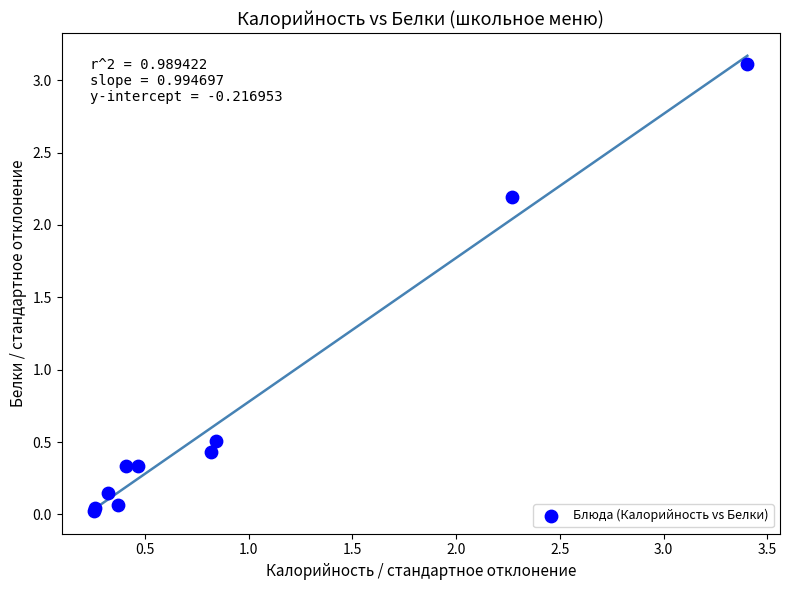

What Y value in the scatter plot is closest to 1?

0.5